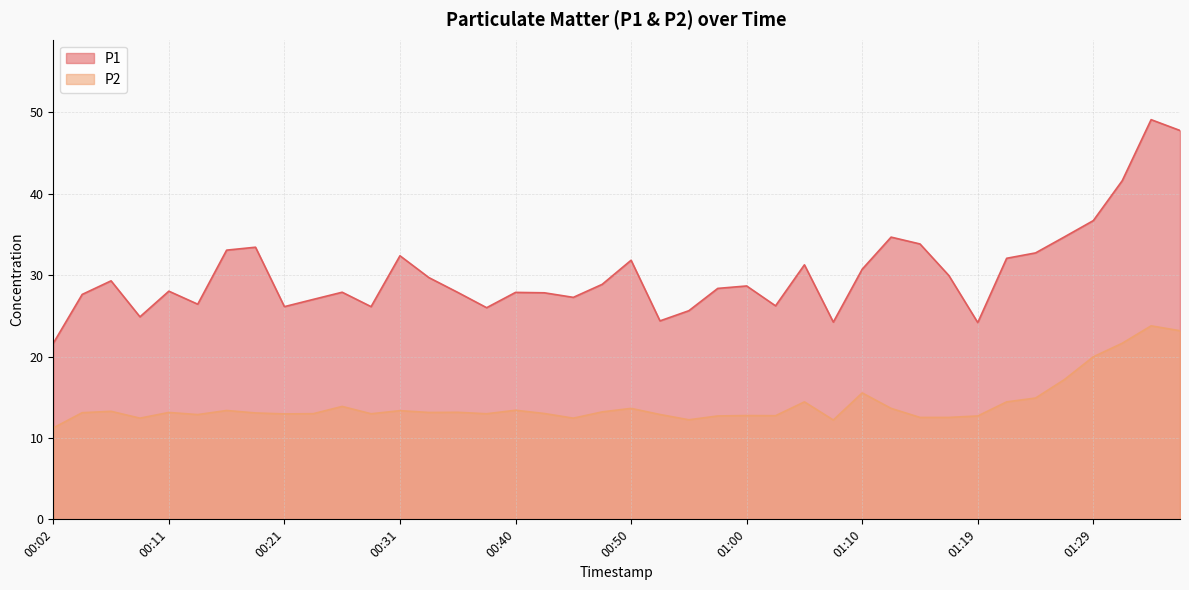

Does the chart display data point markers on the line(s)?

No